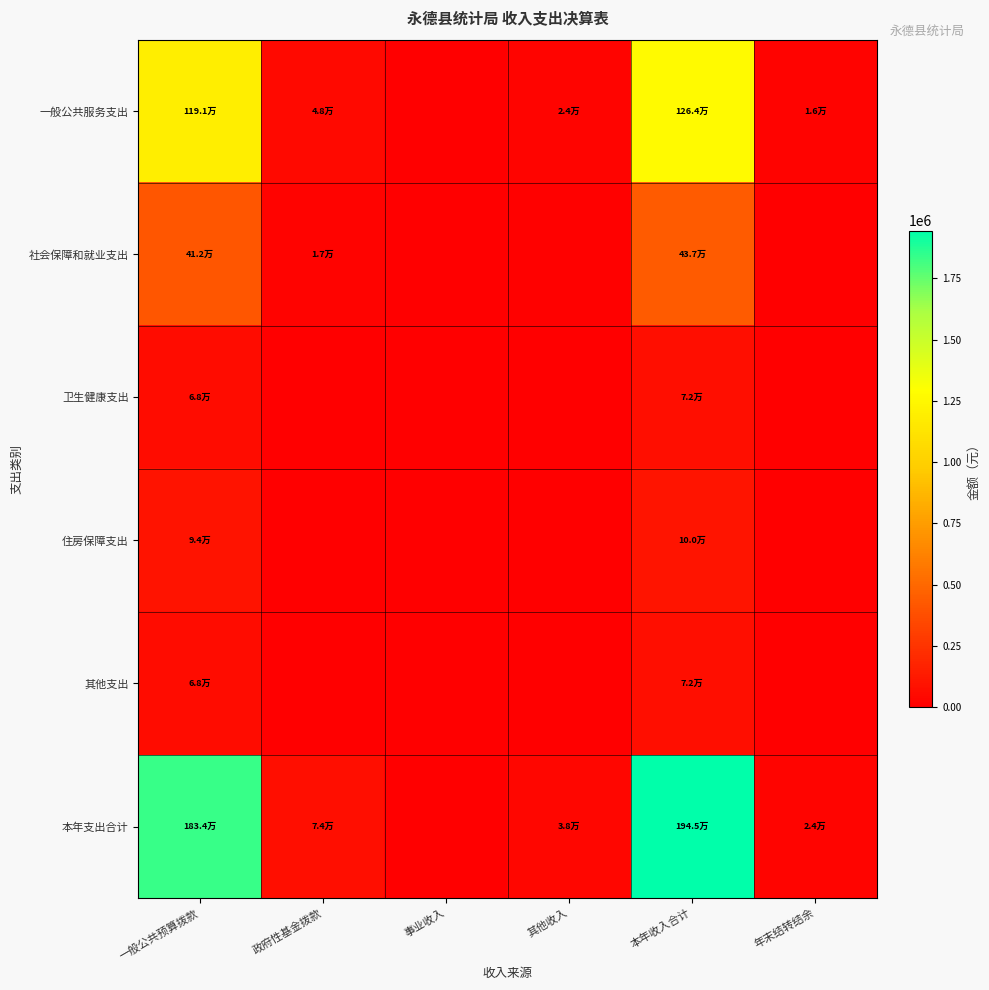

Which series has the largest total across all categories?

本年支出合计